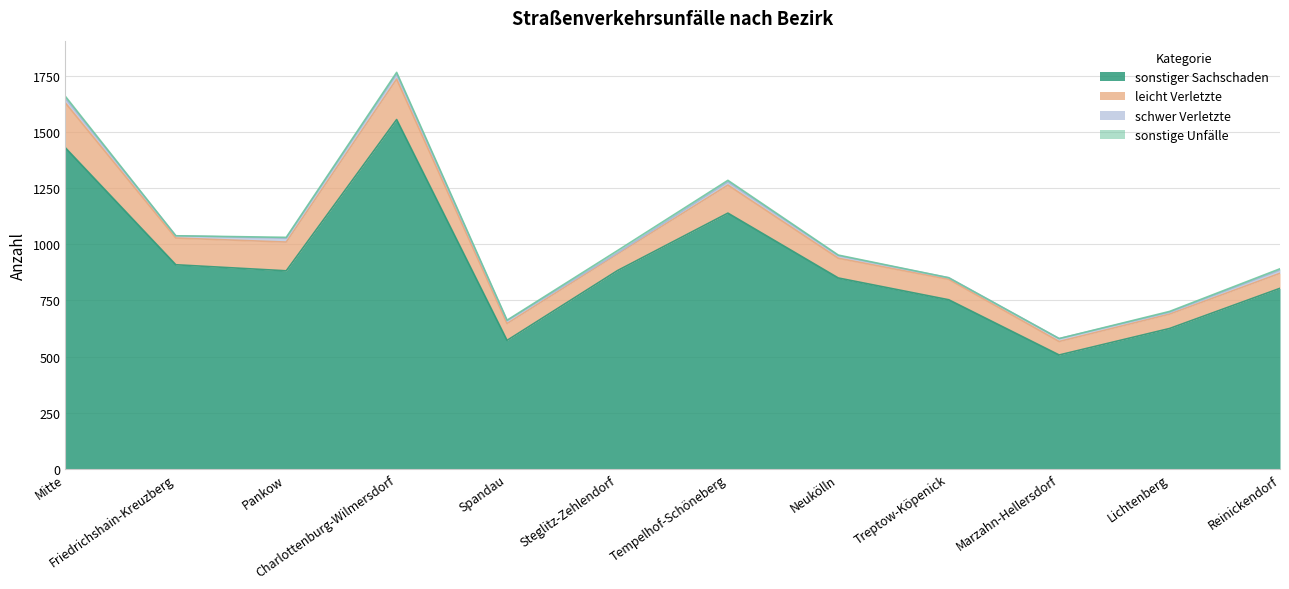

What is the label of the 7th point from the right?

Steglitz-Zehlendorf